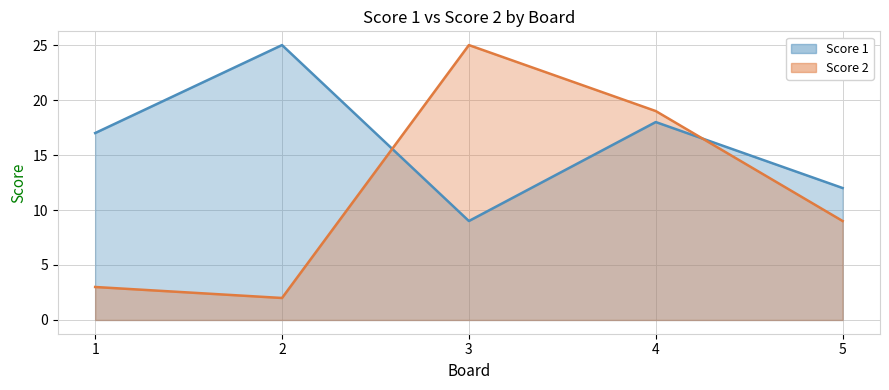

The Score 2 series shows 2 at 2. True or false?

True